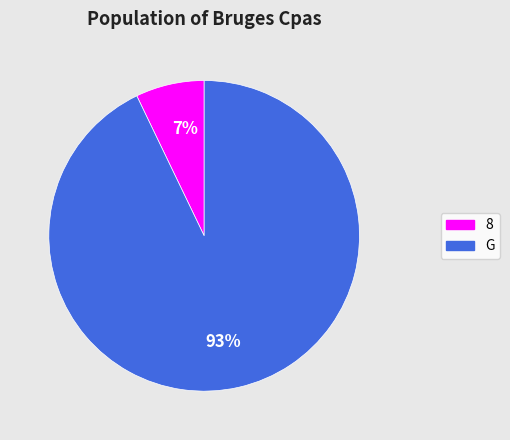

Is it true that 8 is 7% of the pie?

True